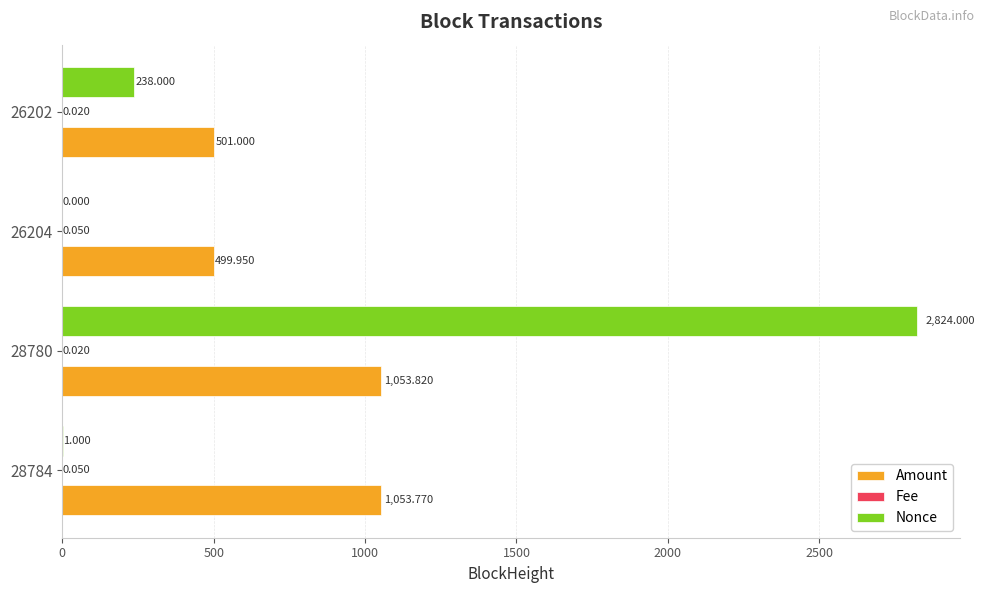

Between 26204 and 26202, which series saw the biggest shift?

Nonce